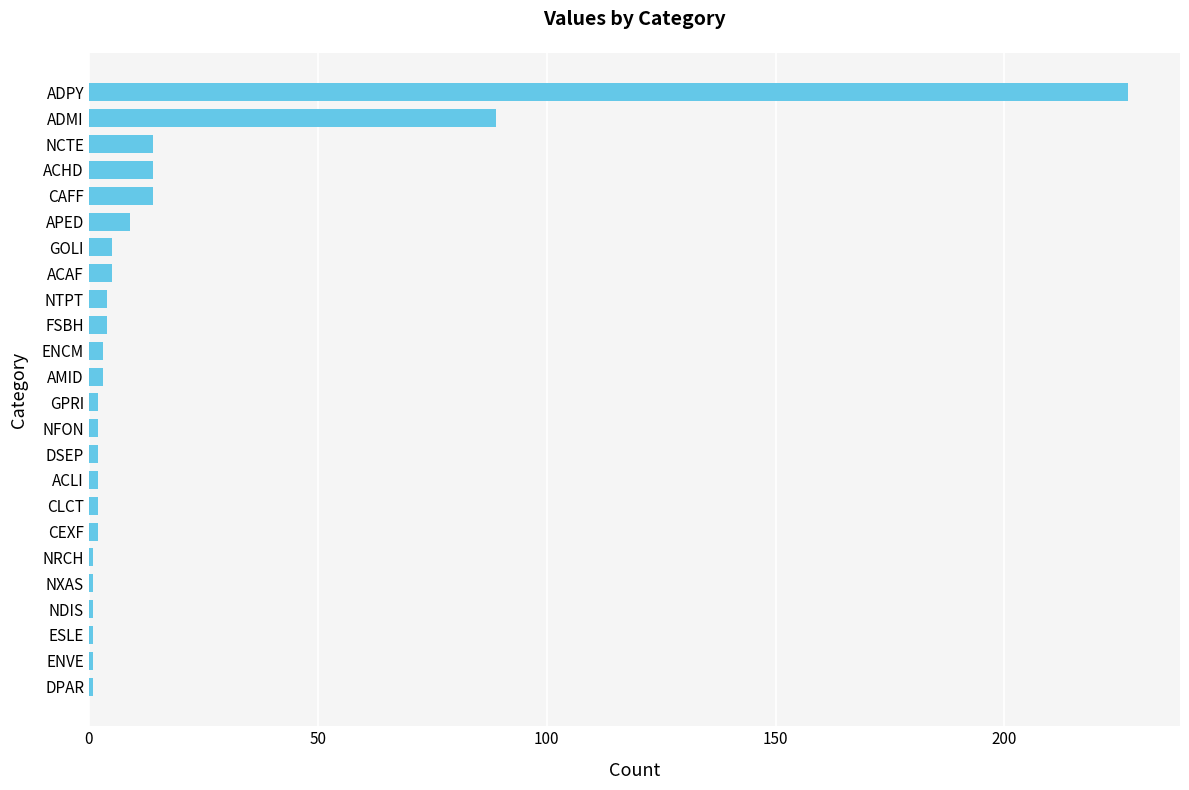

How many data points are less than 3?

12